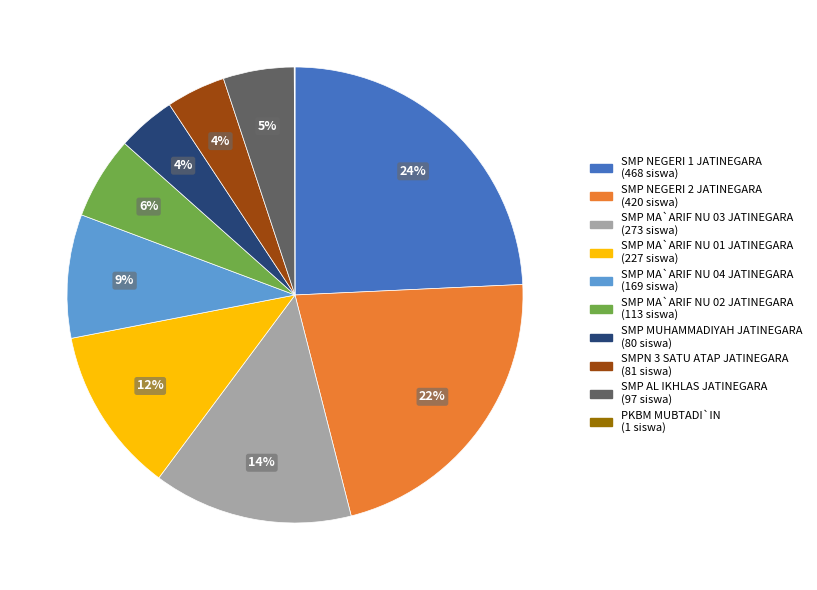

Does SMP MA`ARIF NU 03 JATINEGARA represent more than half of the total?

No